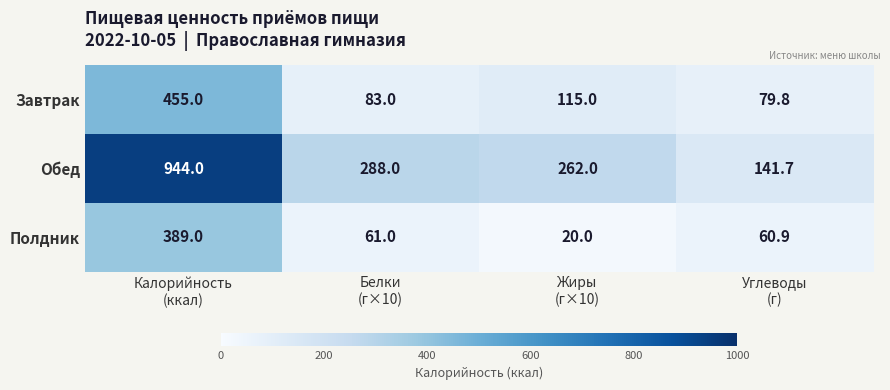

Rank the series by their average value, from highest to lowest.

Обед, Завтрак, Полдник